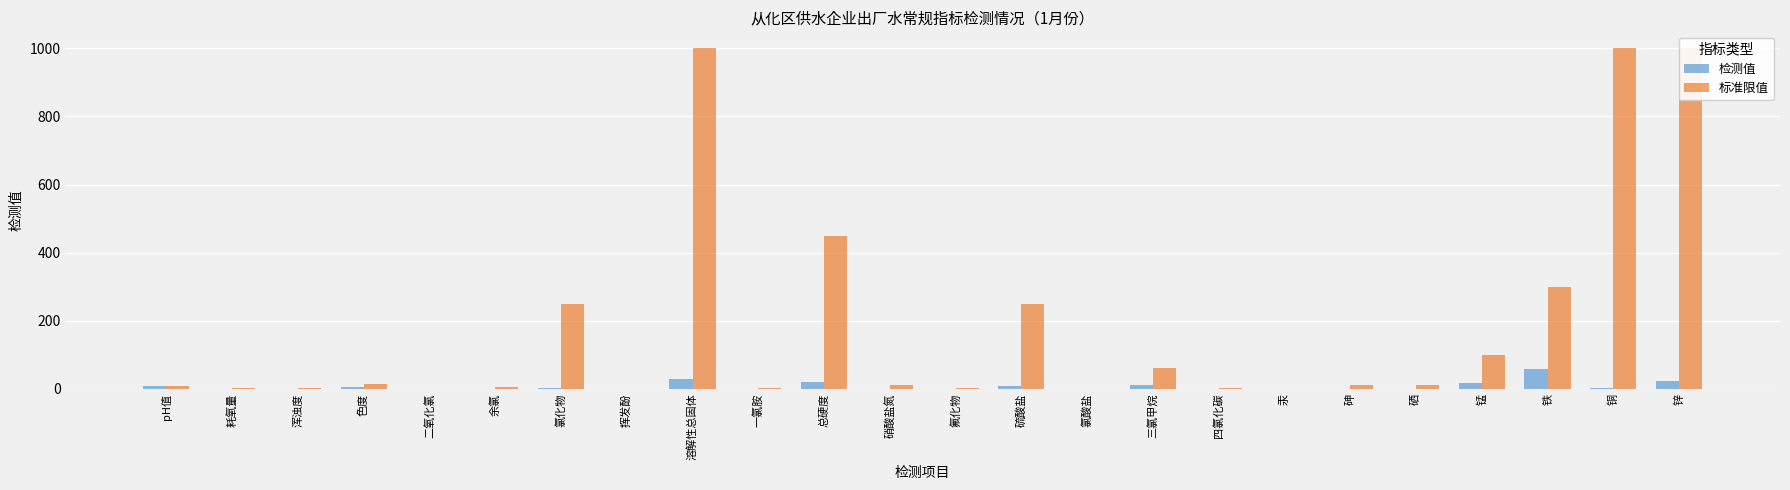

Rank the series by their maximum value, from lowest to highest.

检测值, 标准限值